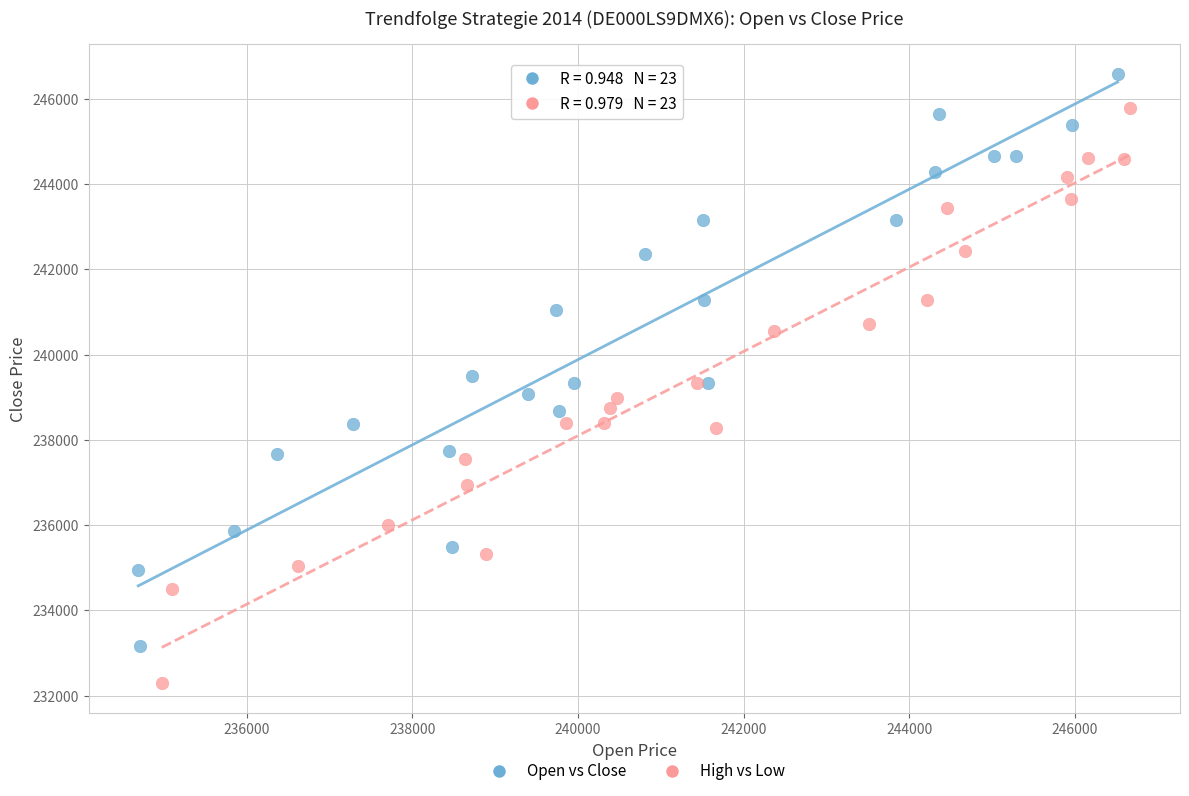

Which series reaches the maximum Y coordinate?

Open vs Close